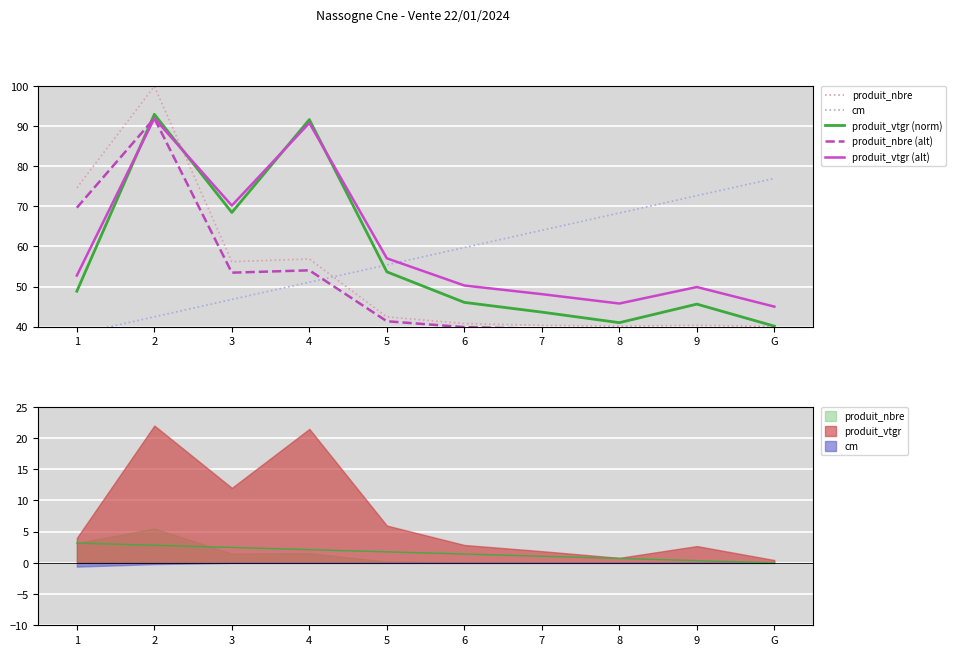

Where is the first local maximum for produit_vtgr (norm)?

2